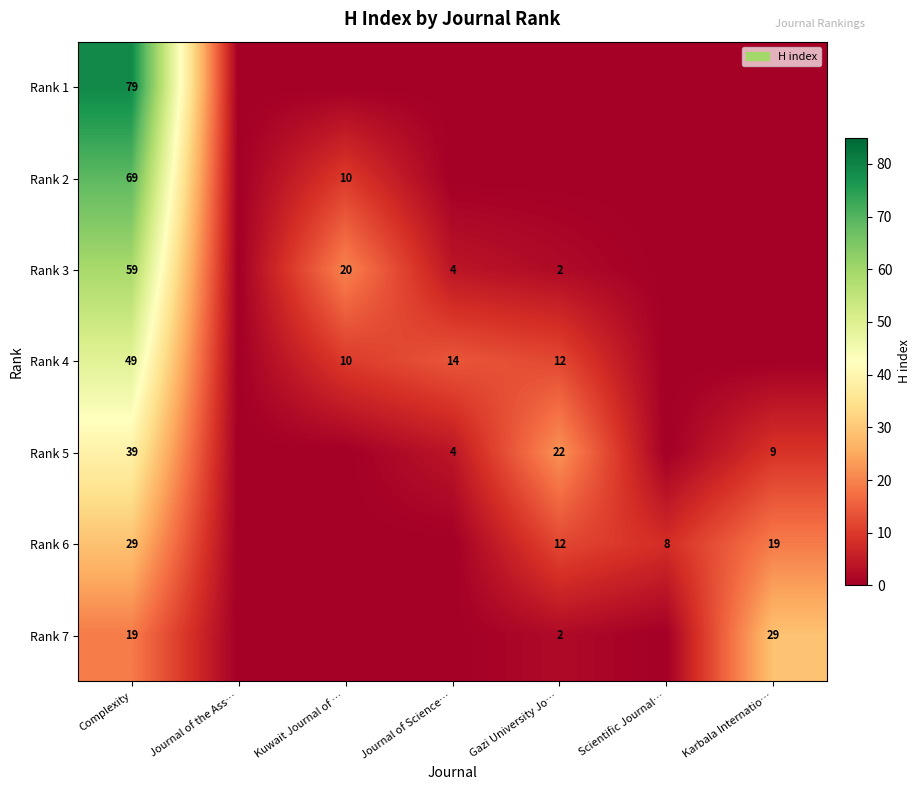

The Rank 4 series shows 10 at Kuwait Journal of …. True or false?

True